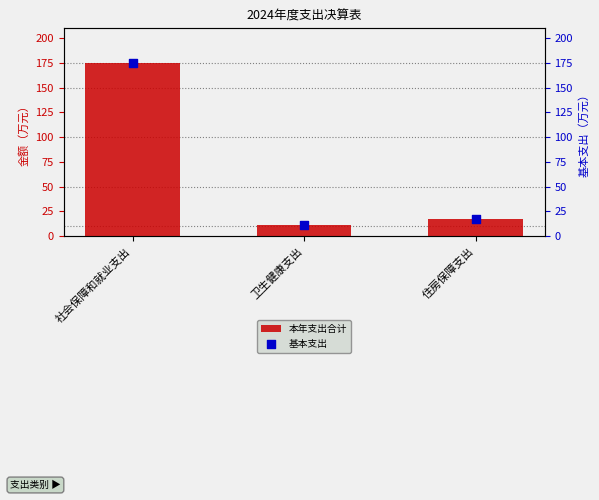

Which series has the widest spread of Y values?

本年支出合计